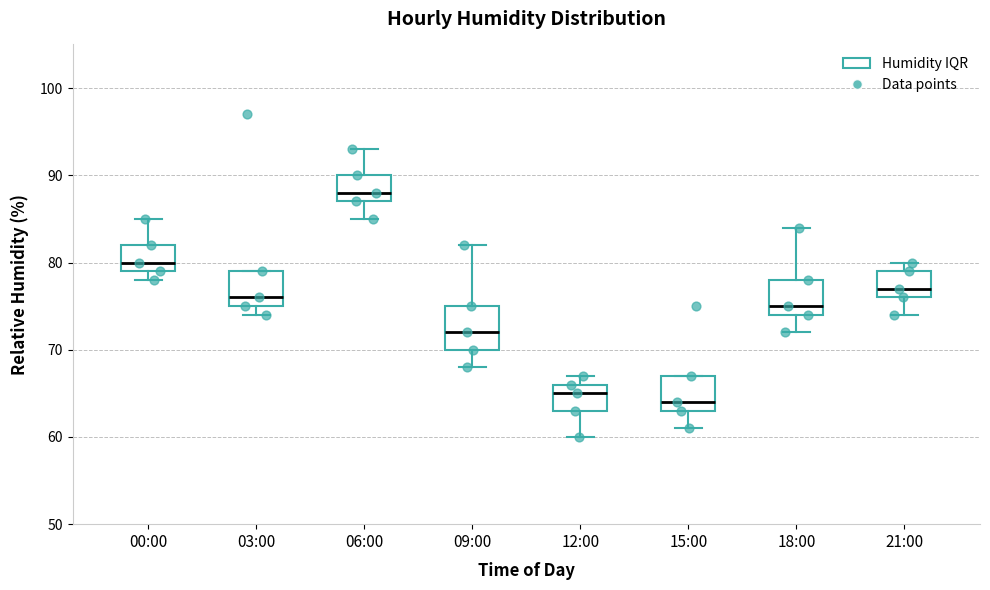

Where does the lower whisker of the box for 15:00 end on the y-axis? The values are not printed on the chart, so give them approximately, as read against the axis.

61